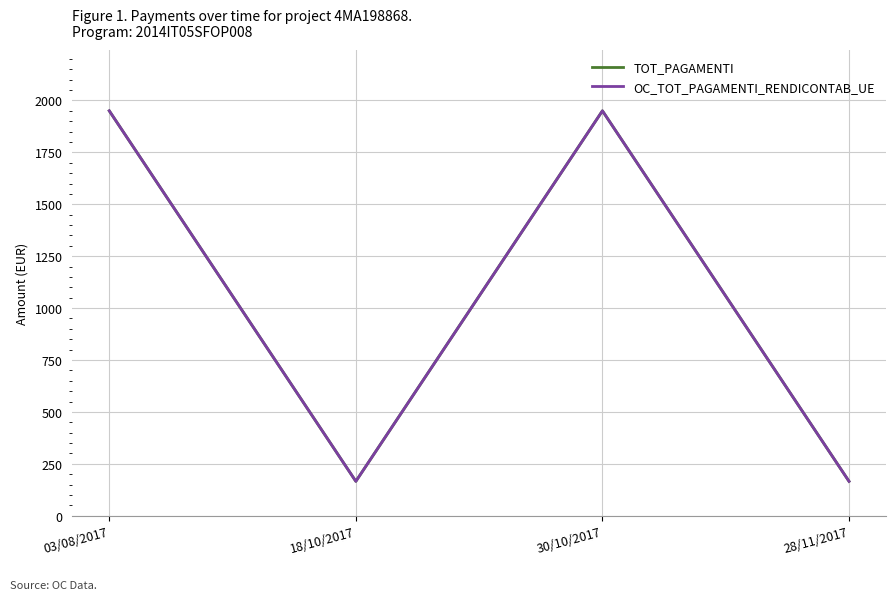

Reading left to right, transcribe all the data shown in this chart.

TOT_PAGAMENTI: 03/08/2017=1950.0	18/10/2017=165.8	30/10/2017=1950.0	28/11/2017=165.8
OC_TOT_PAGAMENTI_RENDICONTAB_UE: 03/08/2017=1950.0	18/10/2017=165.8	30/10/2017=1950.0	28/11/2017=165.8